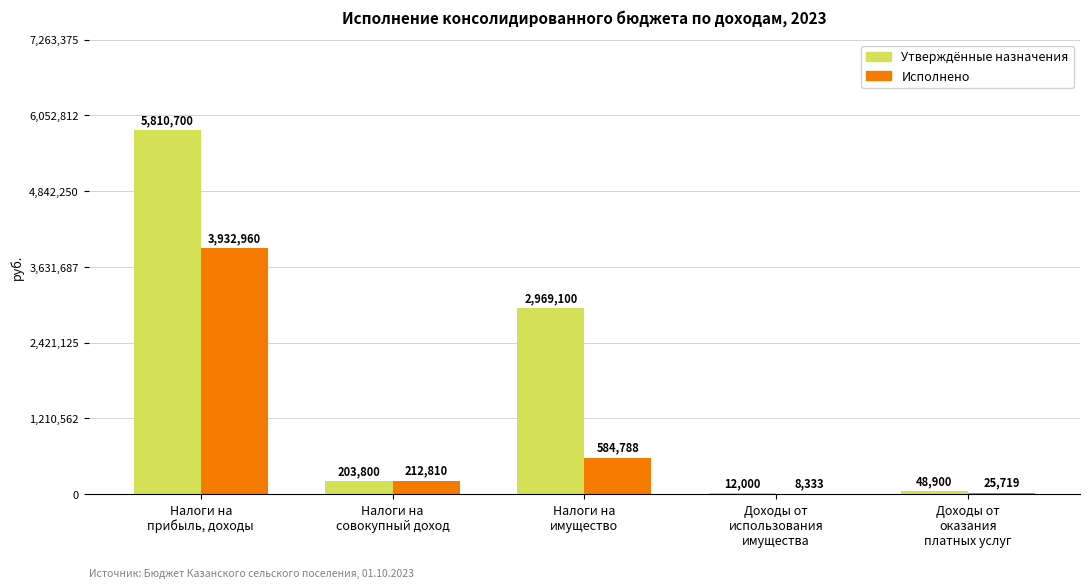

What is the maximum value for Утверждённые назначения?

5810700.0